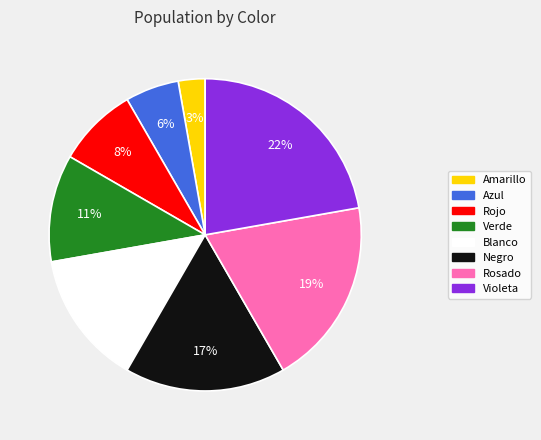

What is the ratio of the value at Negro to the value at Rosado?

0.9